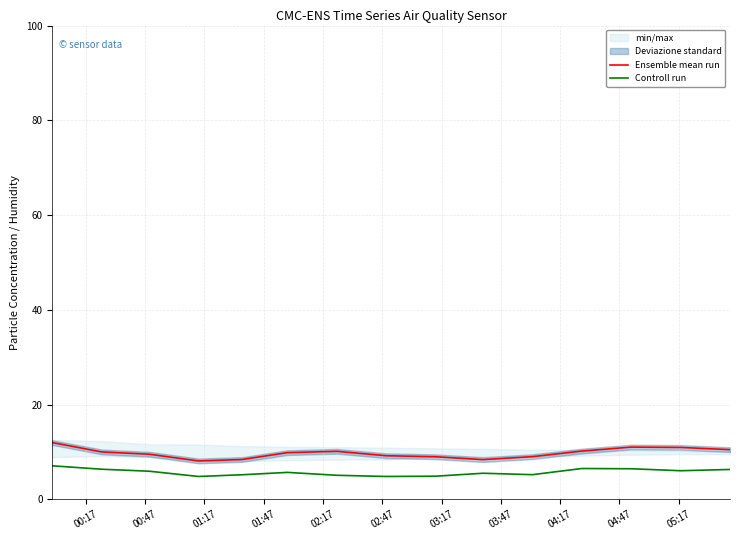

What is the lowest value of the Ensemble mean run series?

8.1